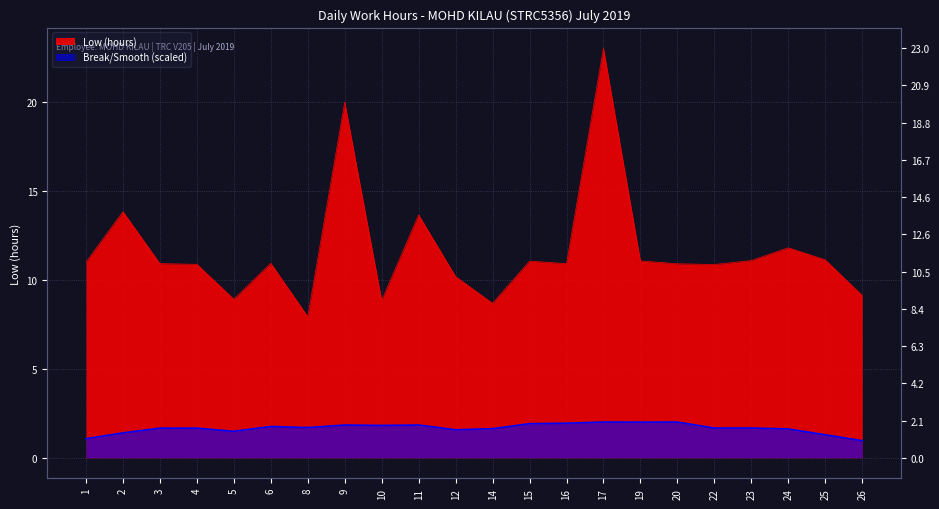

Rank the categories by value from highest to lowest.

17, 9, 2, 11, 24, 25, 23, 19, 15, 1, 6, 3, 16, 20, 4, 22, 12, 26, 5, 10, 14, 8